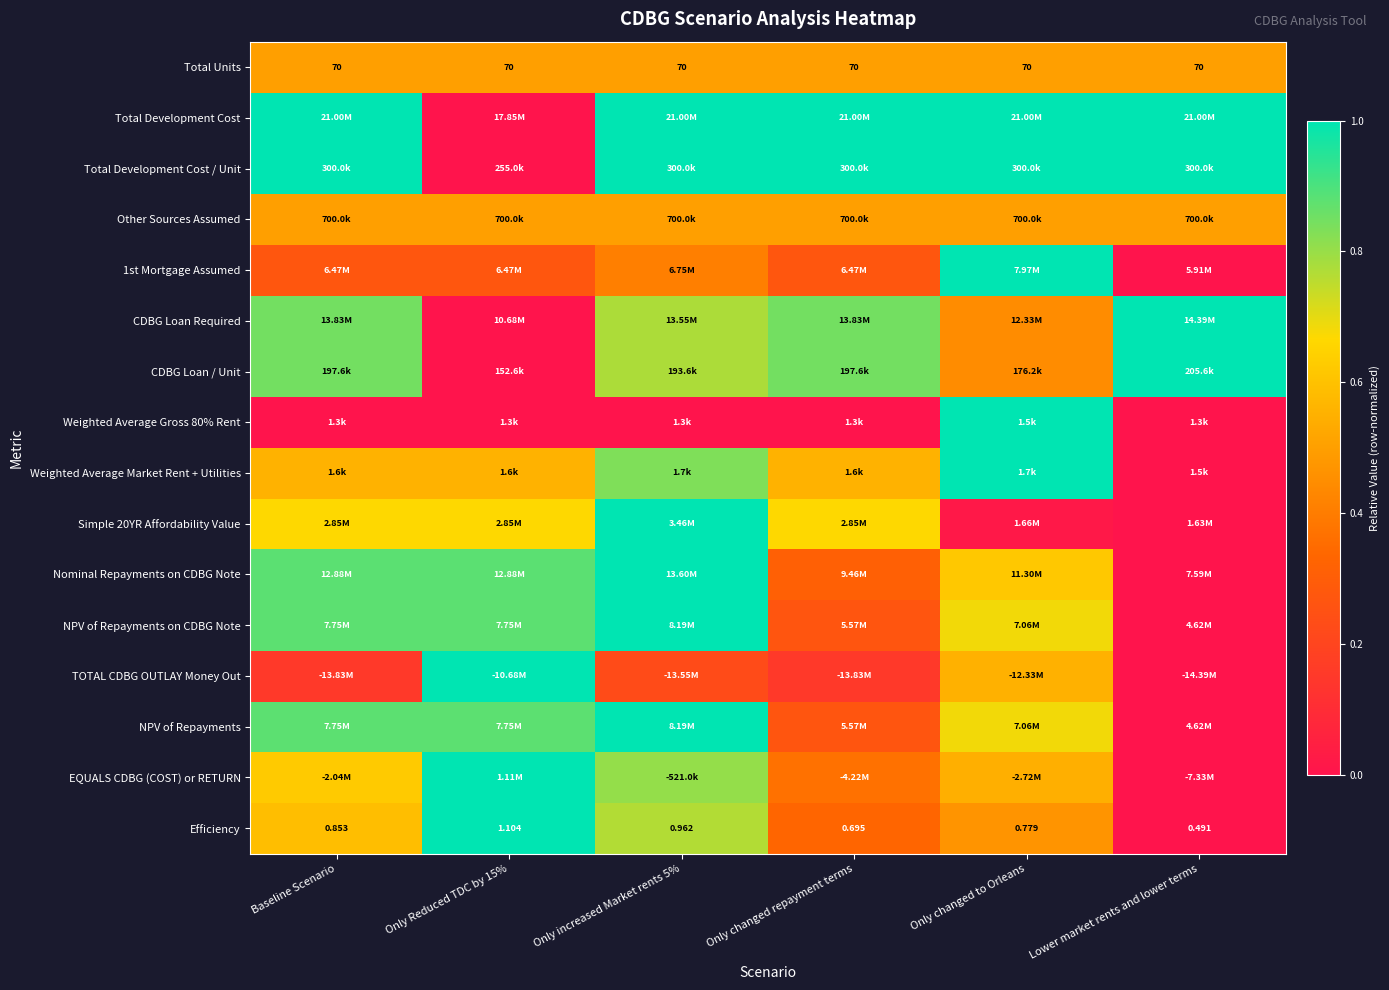

What is the total value across all series at Only changed repayment terms?

7.9